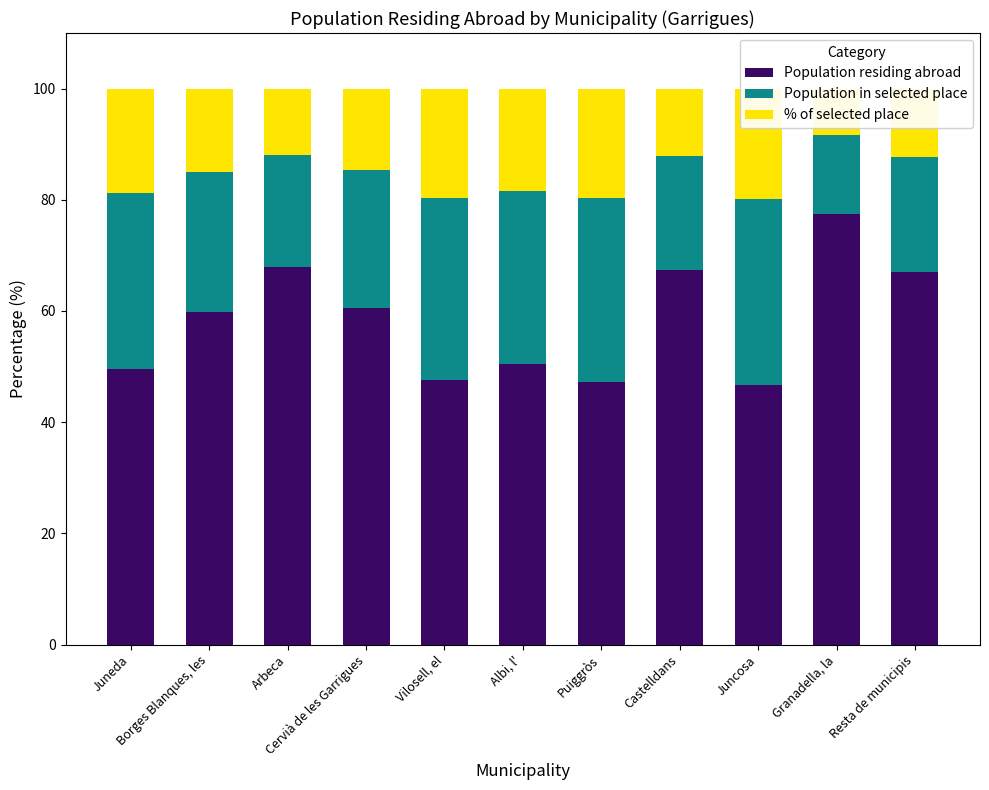

What is the label of the 5th bar from the left?

Vilosell, el